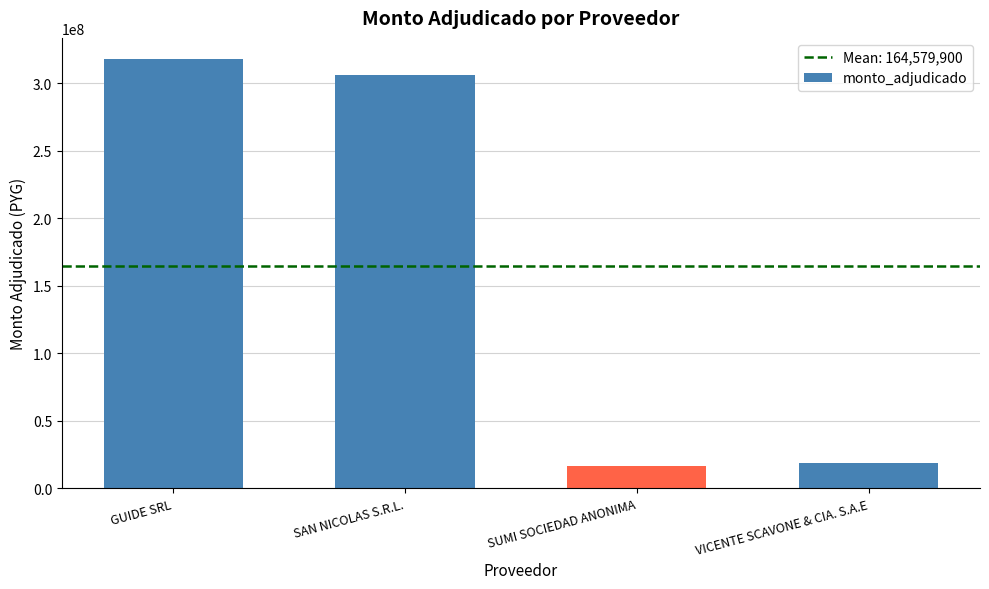

How many bars are there in total?

4